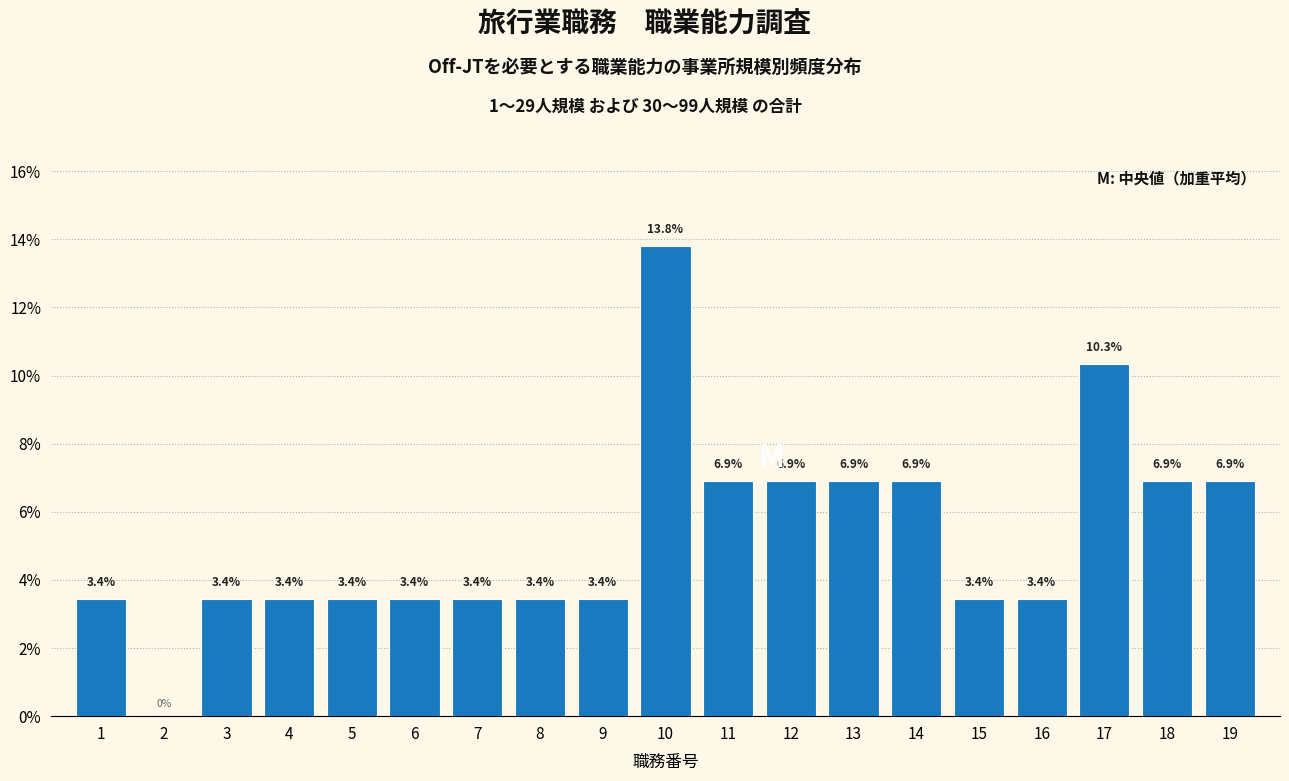

Reading left to right, what are all the values shown in this chart?

1=3.4	2=0.0	3=3.4	4=3.4	5=3.4	6=3.4	7=3.4	8=3.4	9=3.4	10=13.8	11=6.9	12=6.9	13=6.9	14=6.9	15=3.4	16=3.4	17=10.3	18=6.9	19=6.9